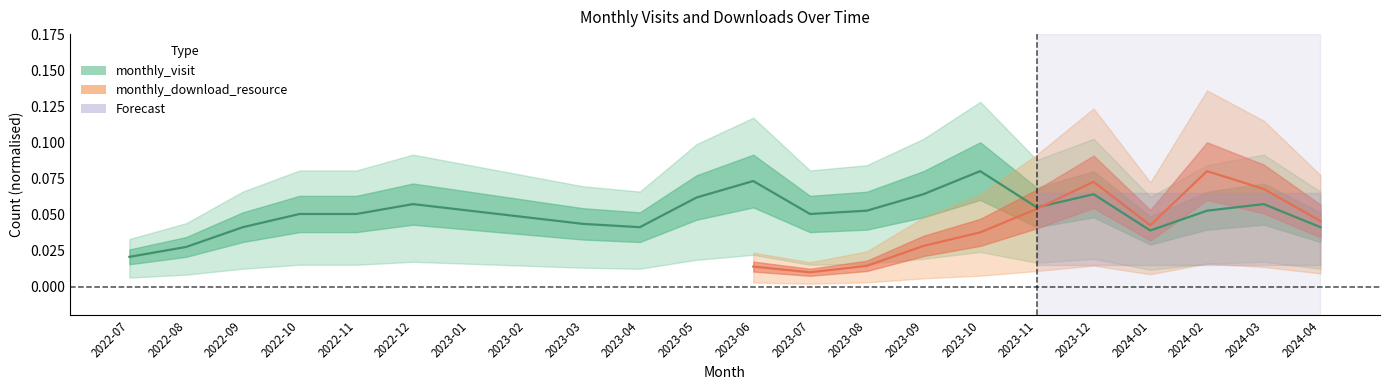

What is the maximum value shown in the chart?

0.1